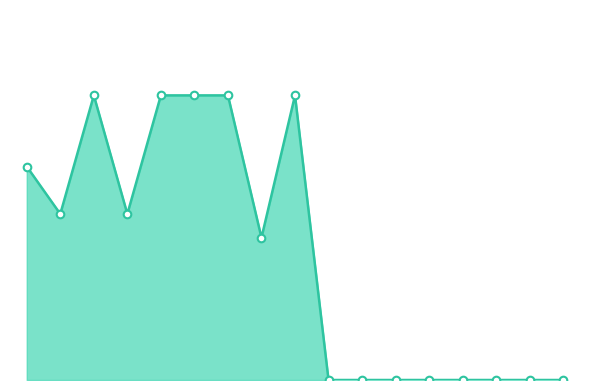

Does the chart have visible grid lines?

No